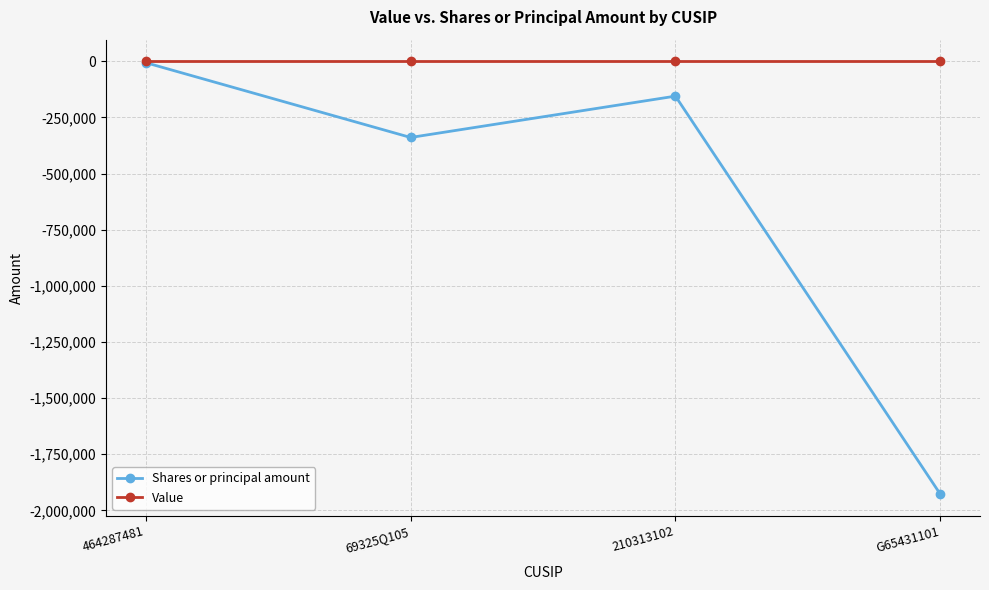

List the series in order of their overall mean, lowest first.

Shares or principal amount, Value